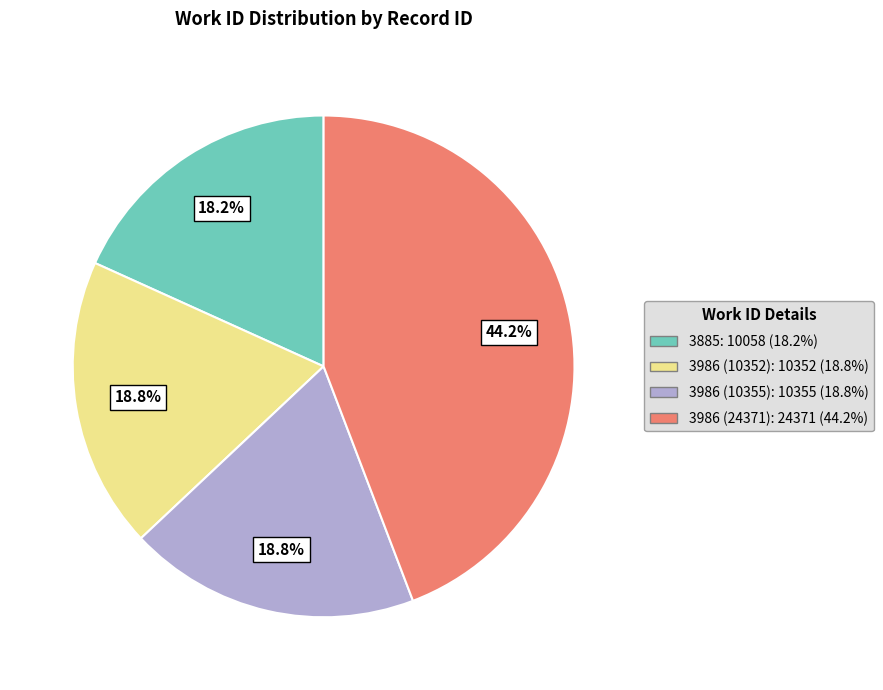

Does any single category account for the majority?

No